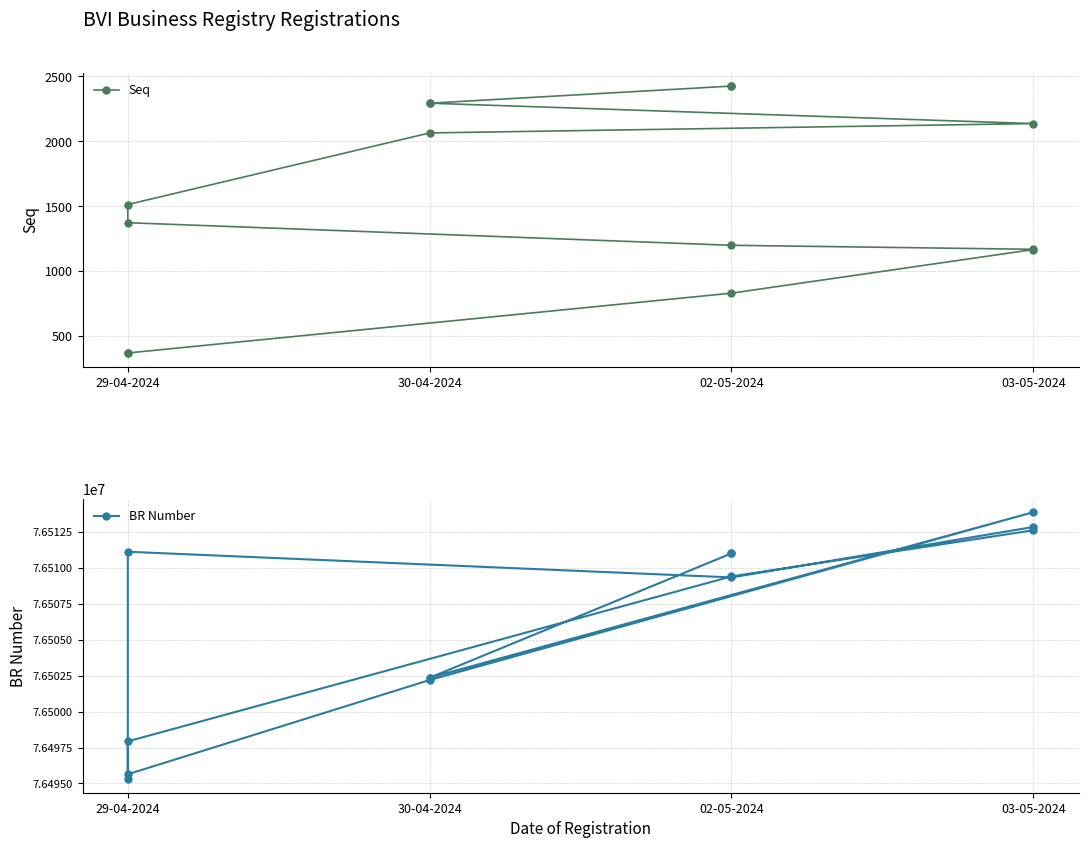

Rank the series by their maximum value, from lowest to highest.

Seq, BR Number